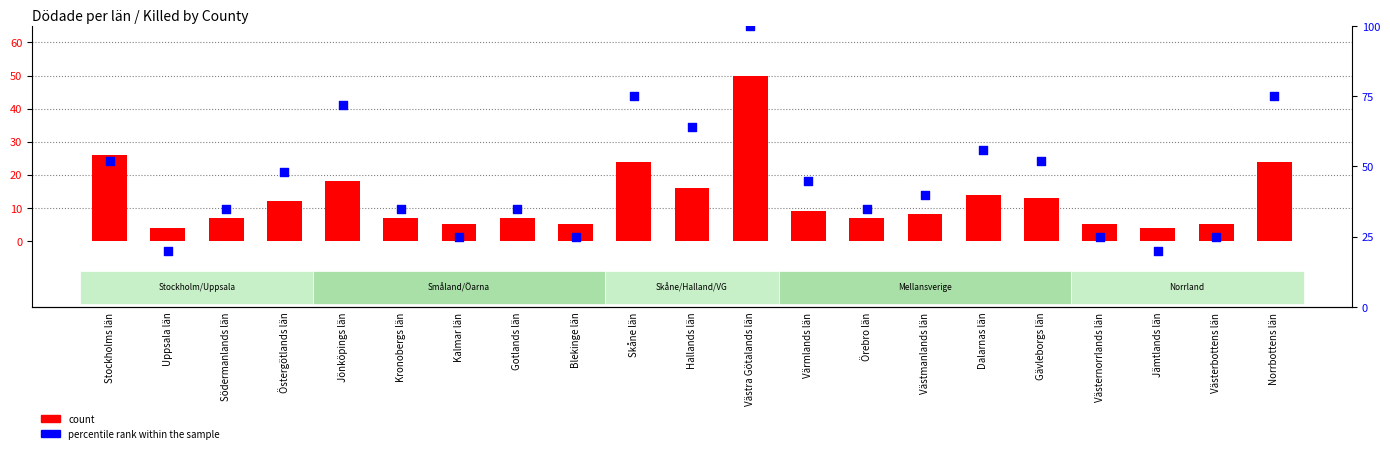

What are all the series names shown in the legend?

count, percentile rank within the sample